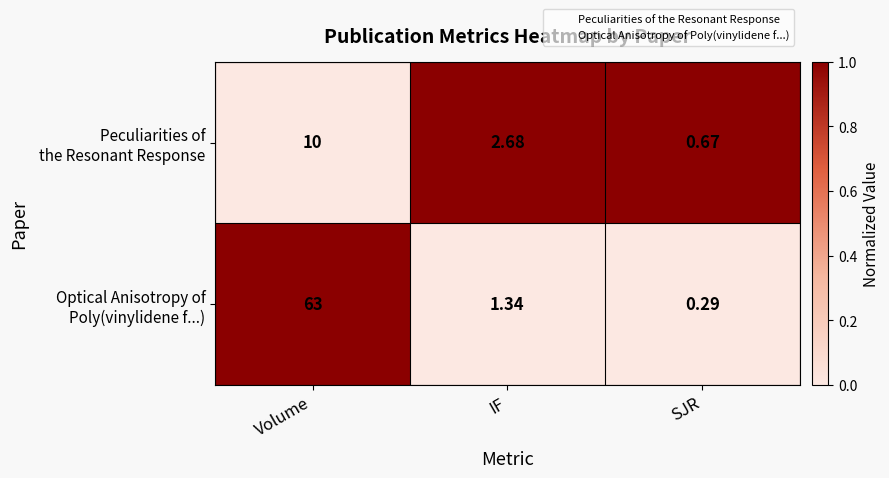

Count the number of data series in this chart.

2